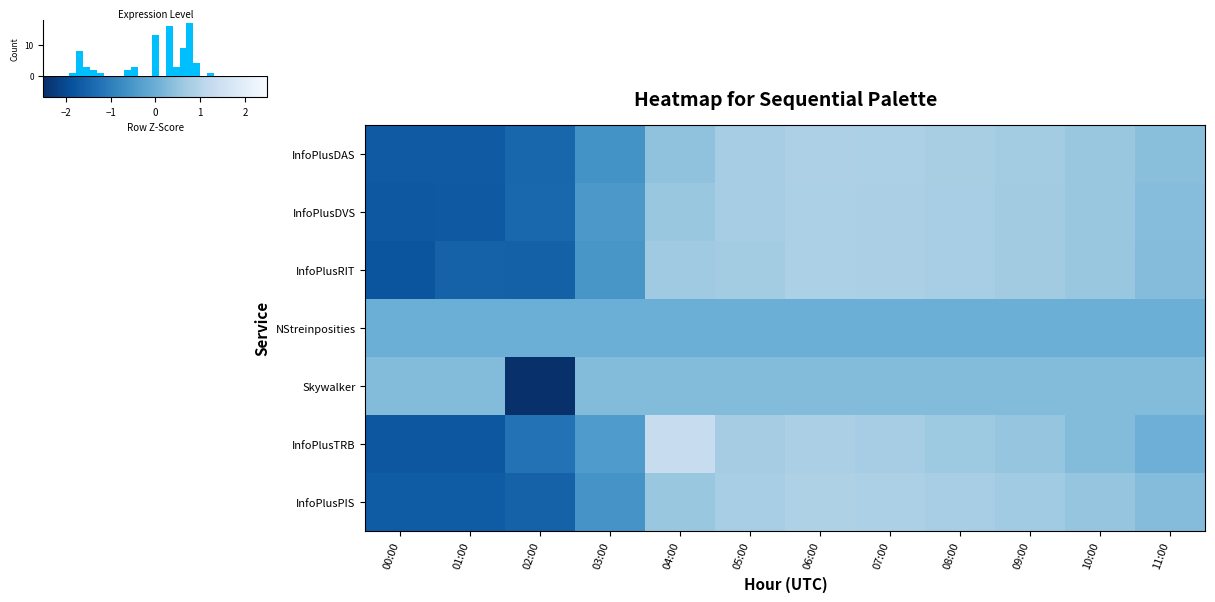

Between 02:00 and 04:00, which series saw the biggest shift?

Skywalker